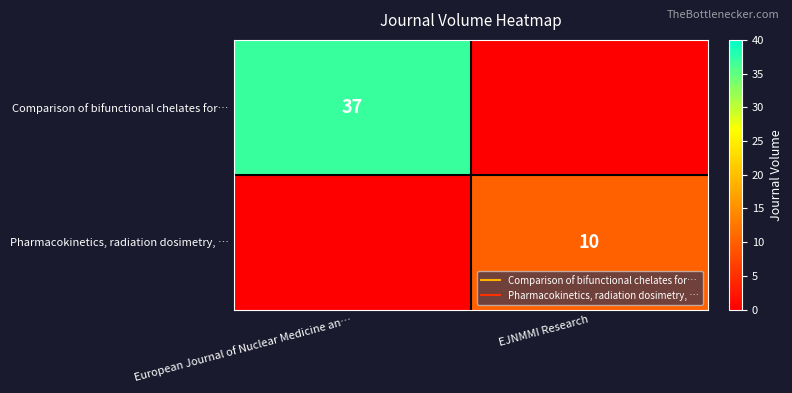

What is the sum of the row_0 values at European Journal of Nuclear Medicine an… and EJNMMI Research?

37